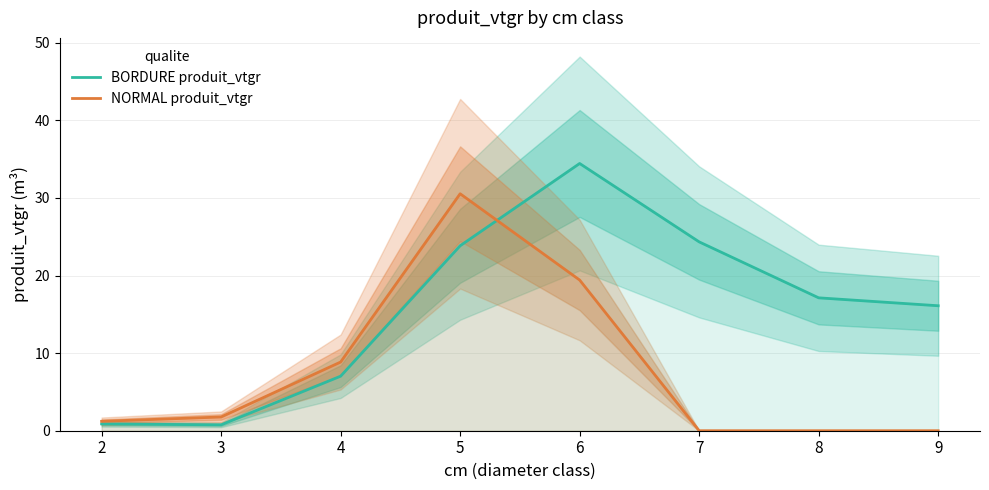

Does the chart have visible grid lines?

Yes